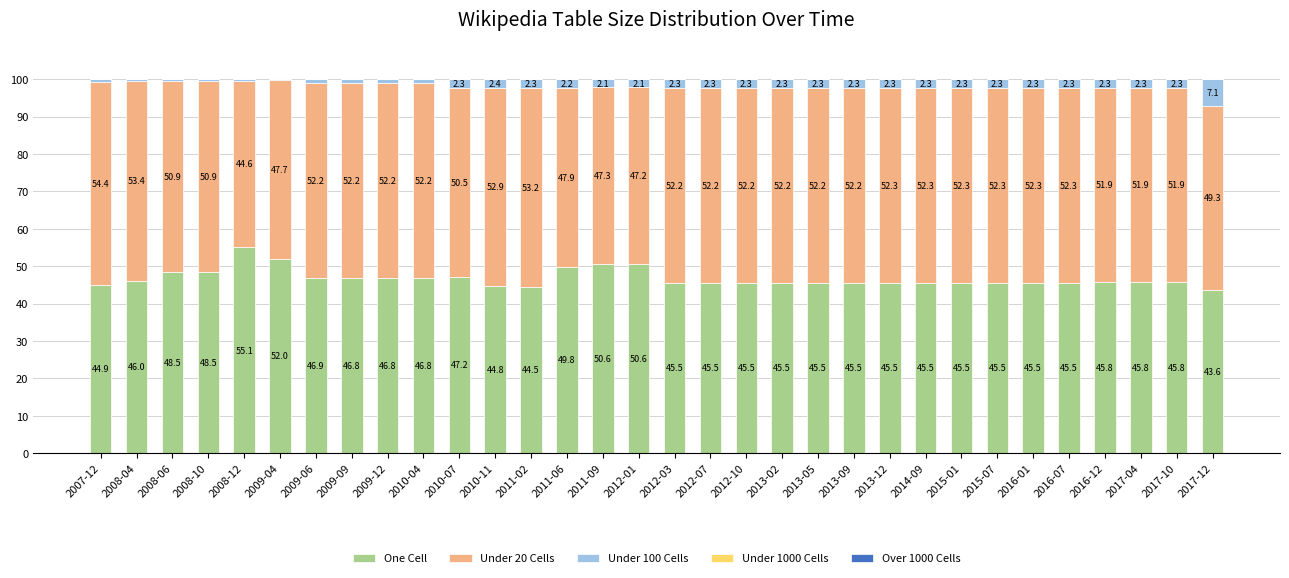

The value of One Cell at 2017-10 is 11.9. True or false?

False